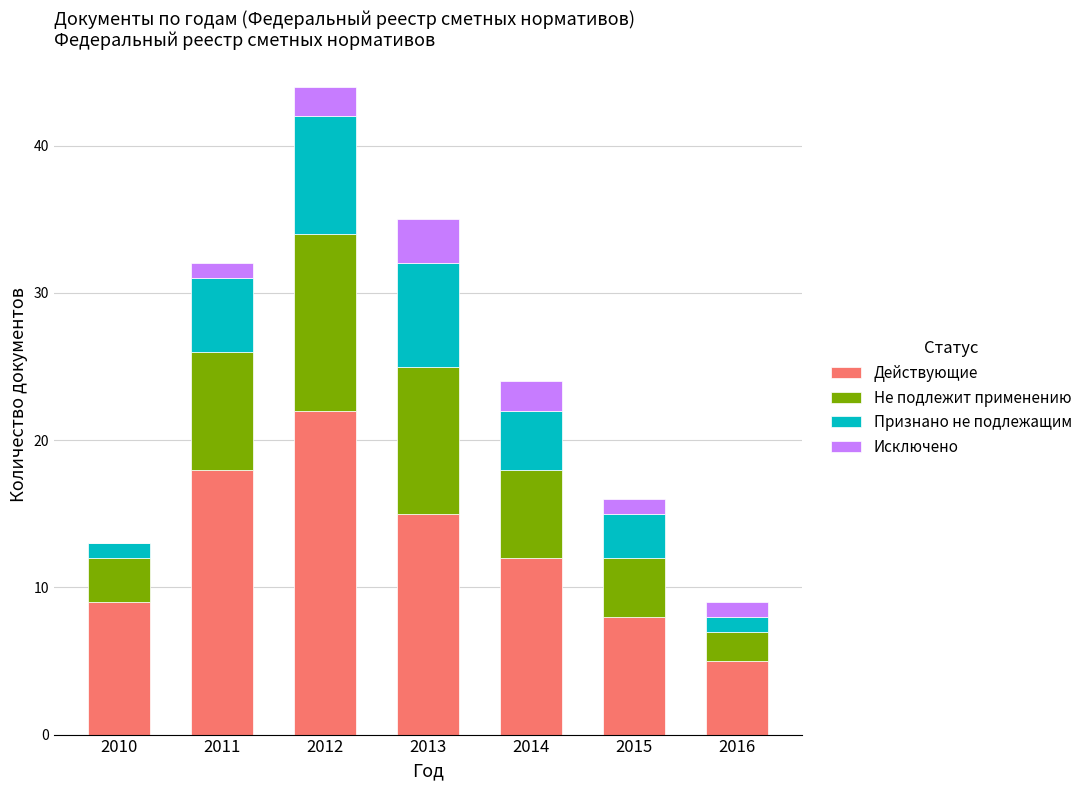

What is the total value across all series at 2011?

32